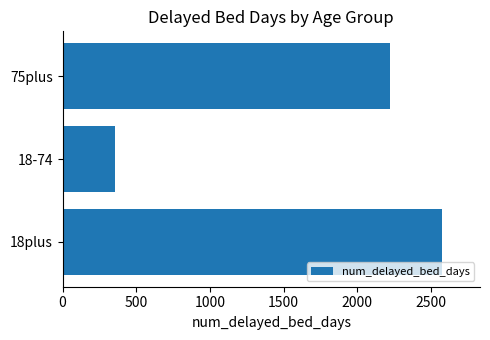

Are the bars grouped side by side (vs. stacked)?

No